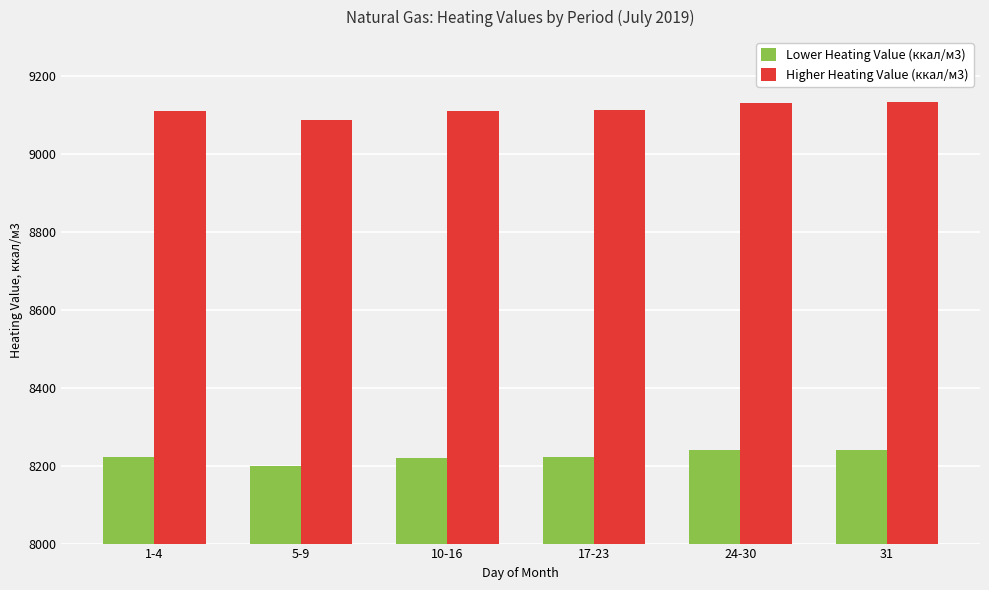

What is the label of the 6th bar from the right?

1-4